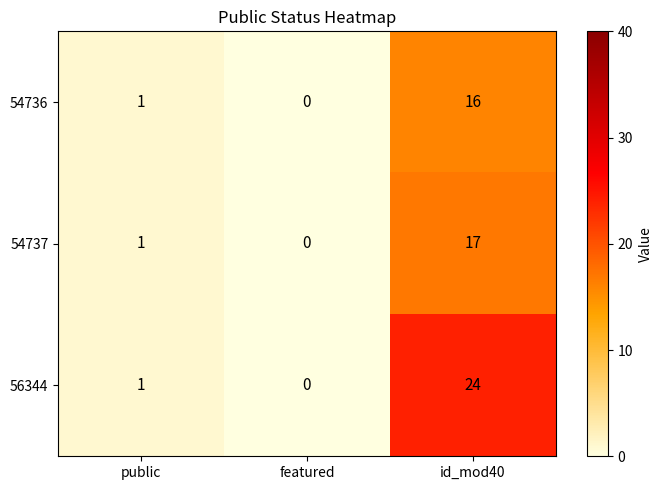

How many distinct data groups are displayed?

3